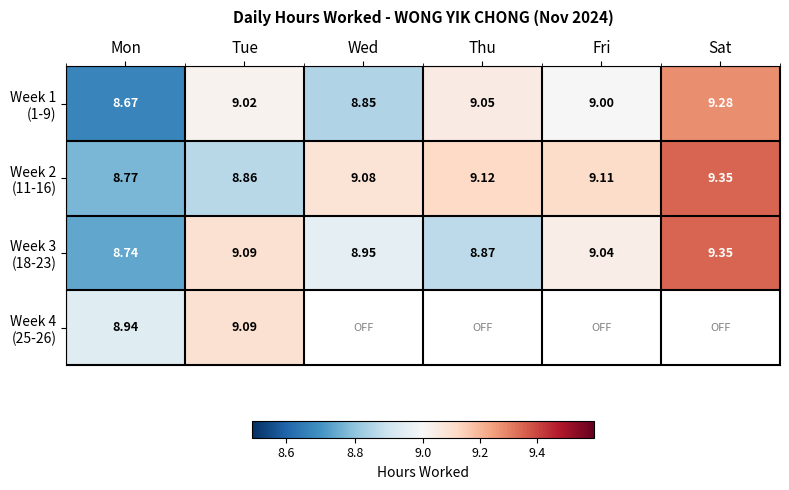

Between Fri and Mon, which is larger?

Fri